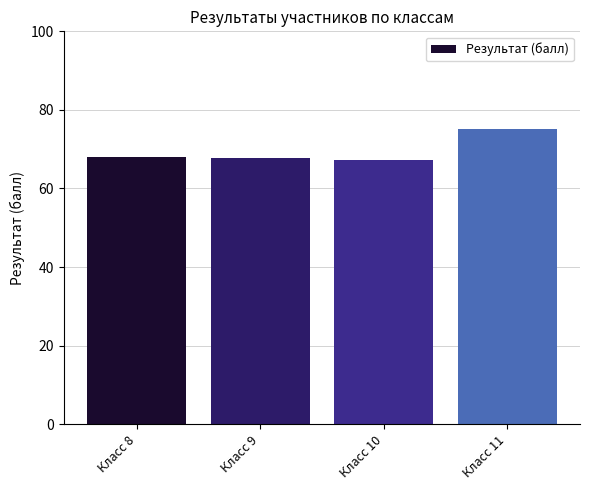

What is the value of the 4th bar from the left?

75.1